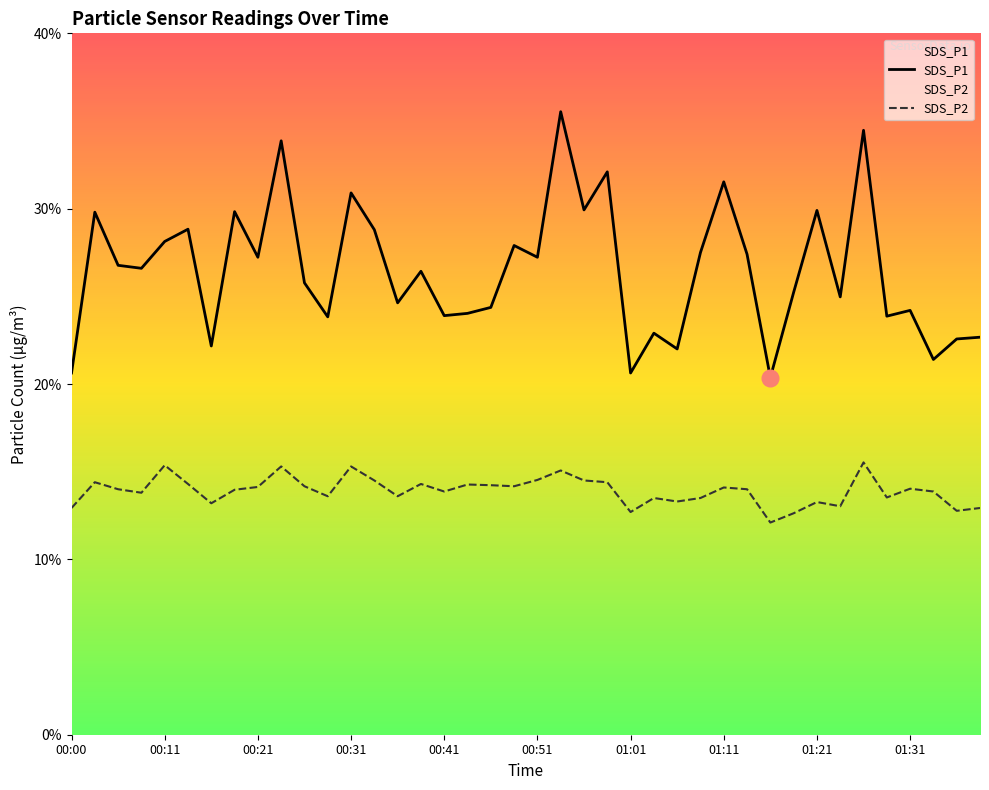

How many values in the SDS_P1 series are below 26?

19